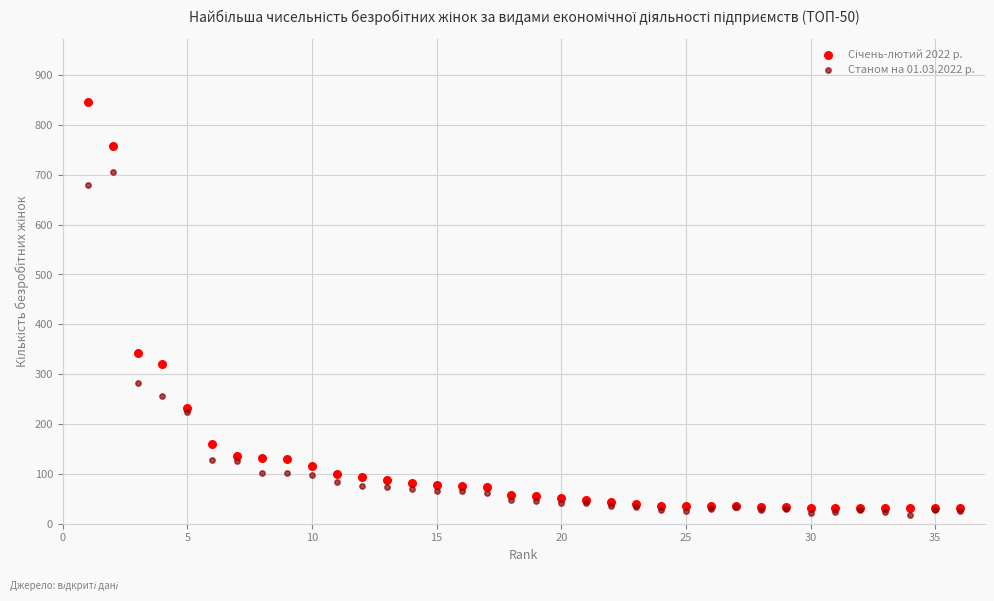

What is the X range (max minus min) for the scatter plot?

35